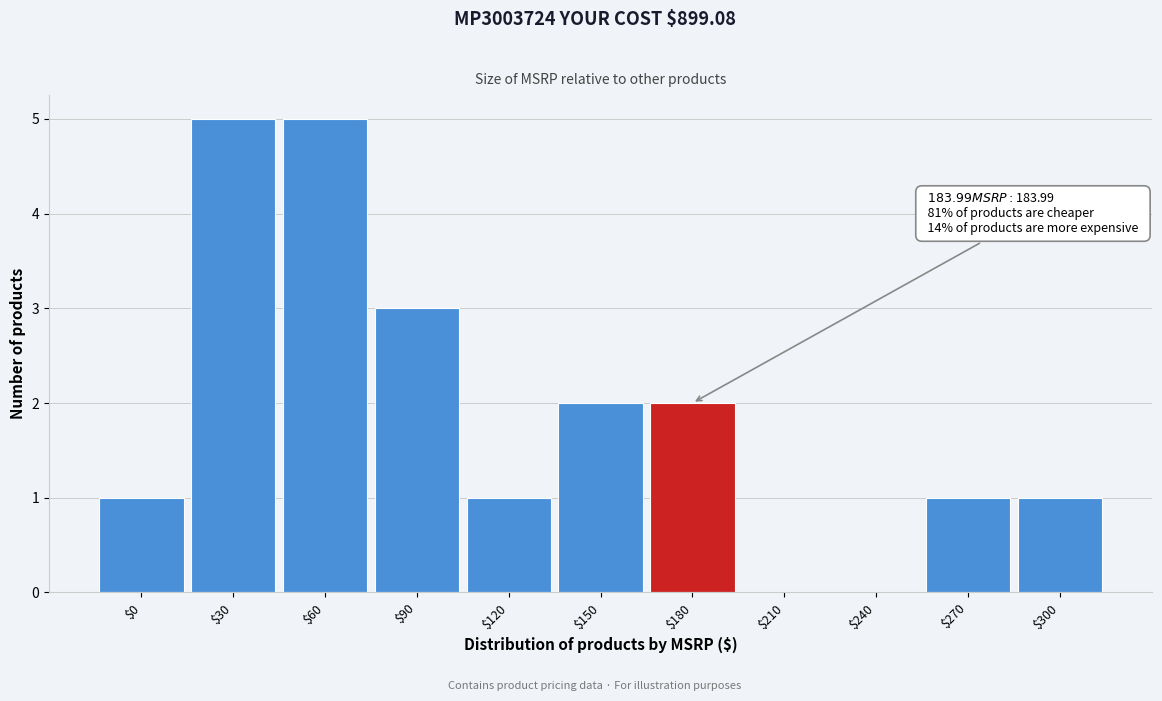

What is the greatest value displayed?

5